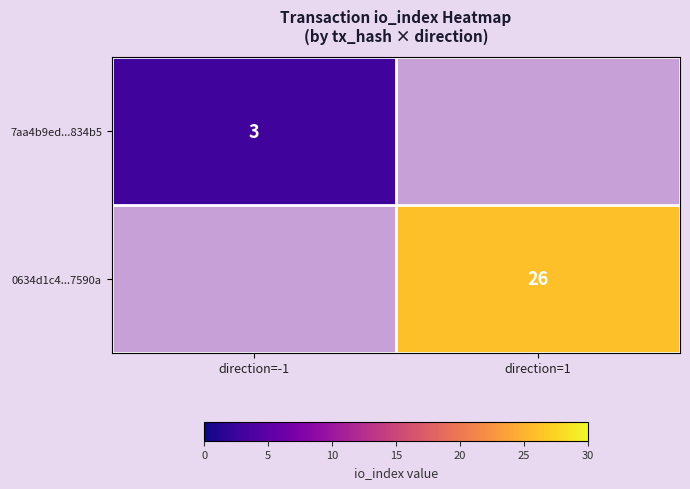

The value of 7aa4b9ed...834b5 at direction=-1 is 4.7. True or false?

False